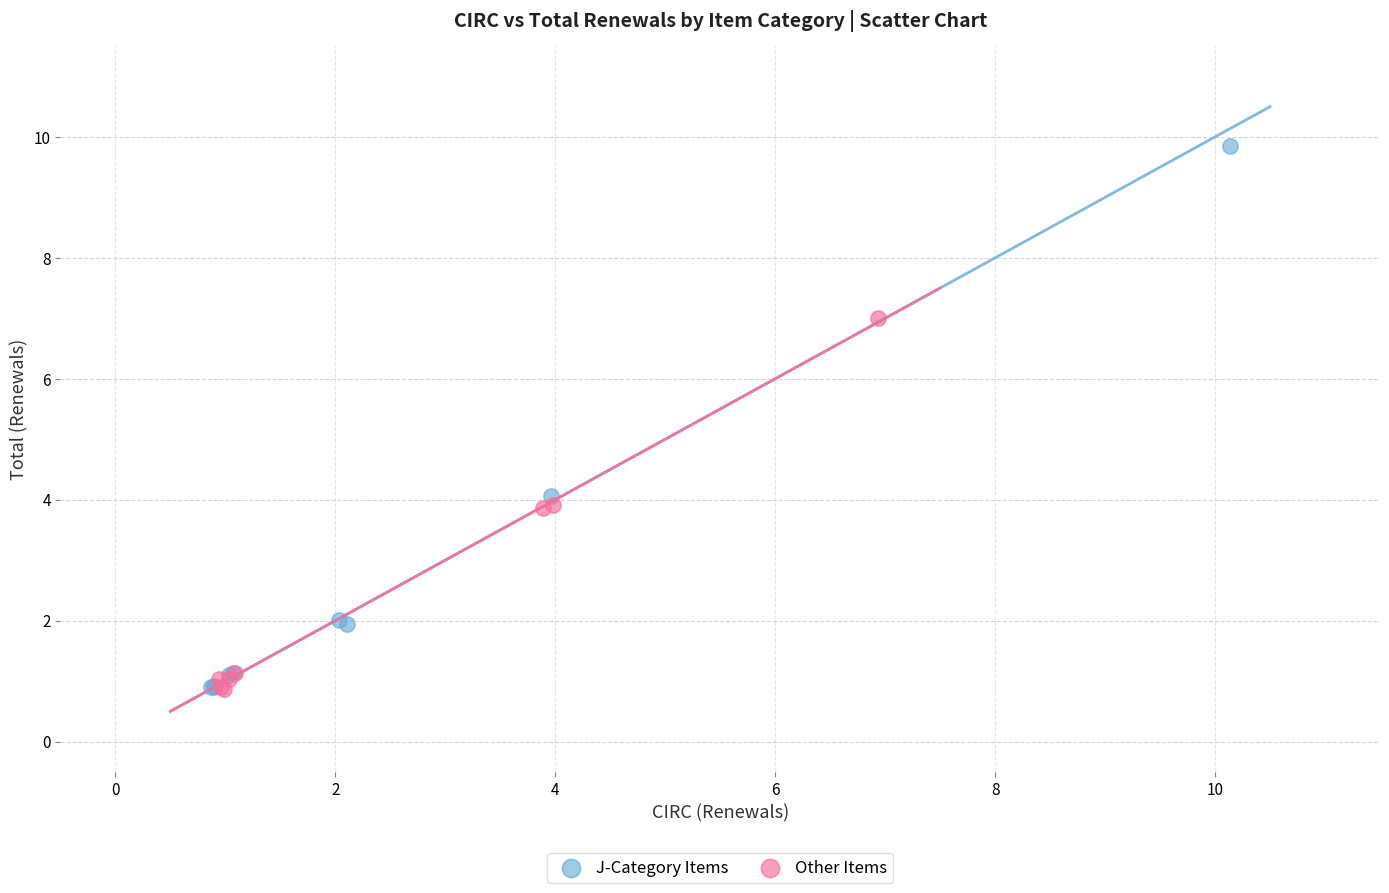

Which series reaches the maximum Y coordinate?

J-Category Items